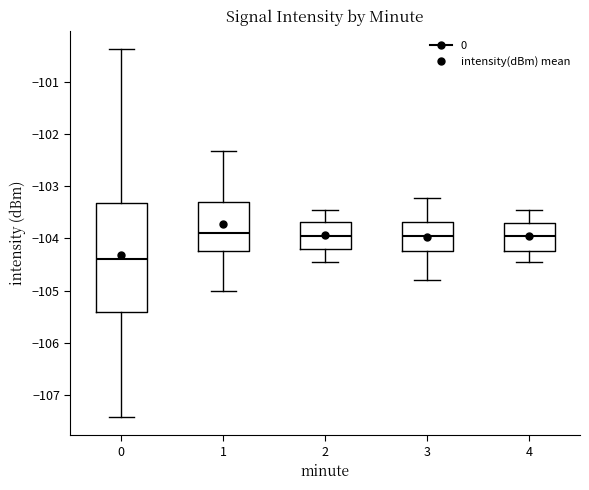

Comparing the boxes themselves (not the whiskers), which one is the tallest?

0